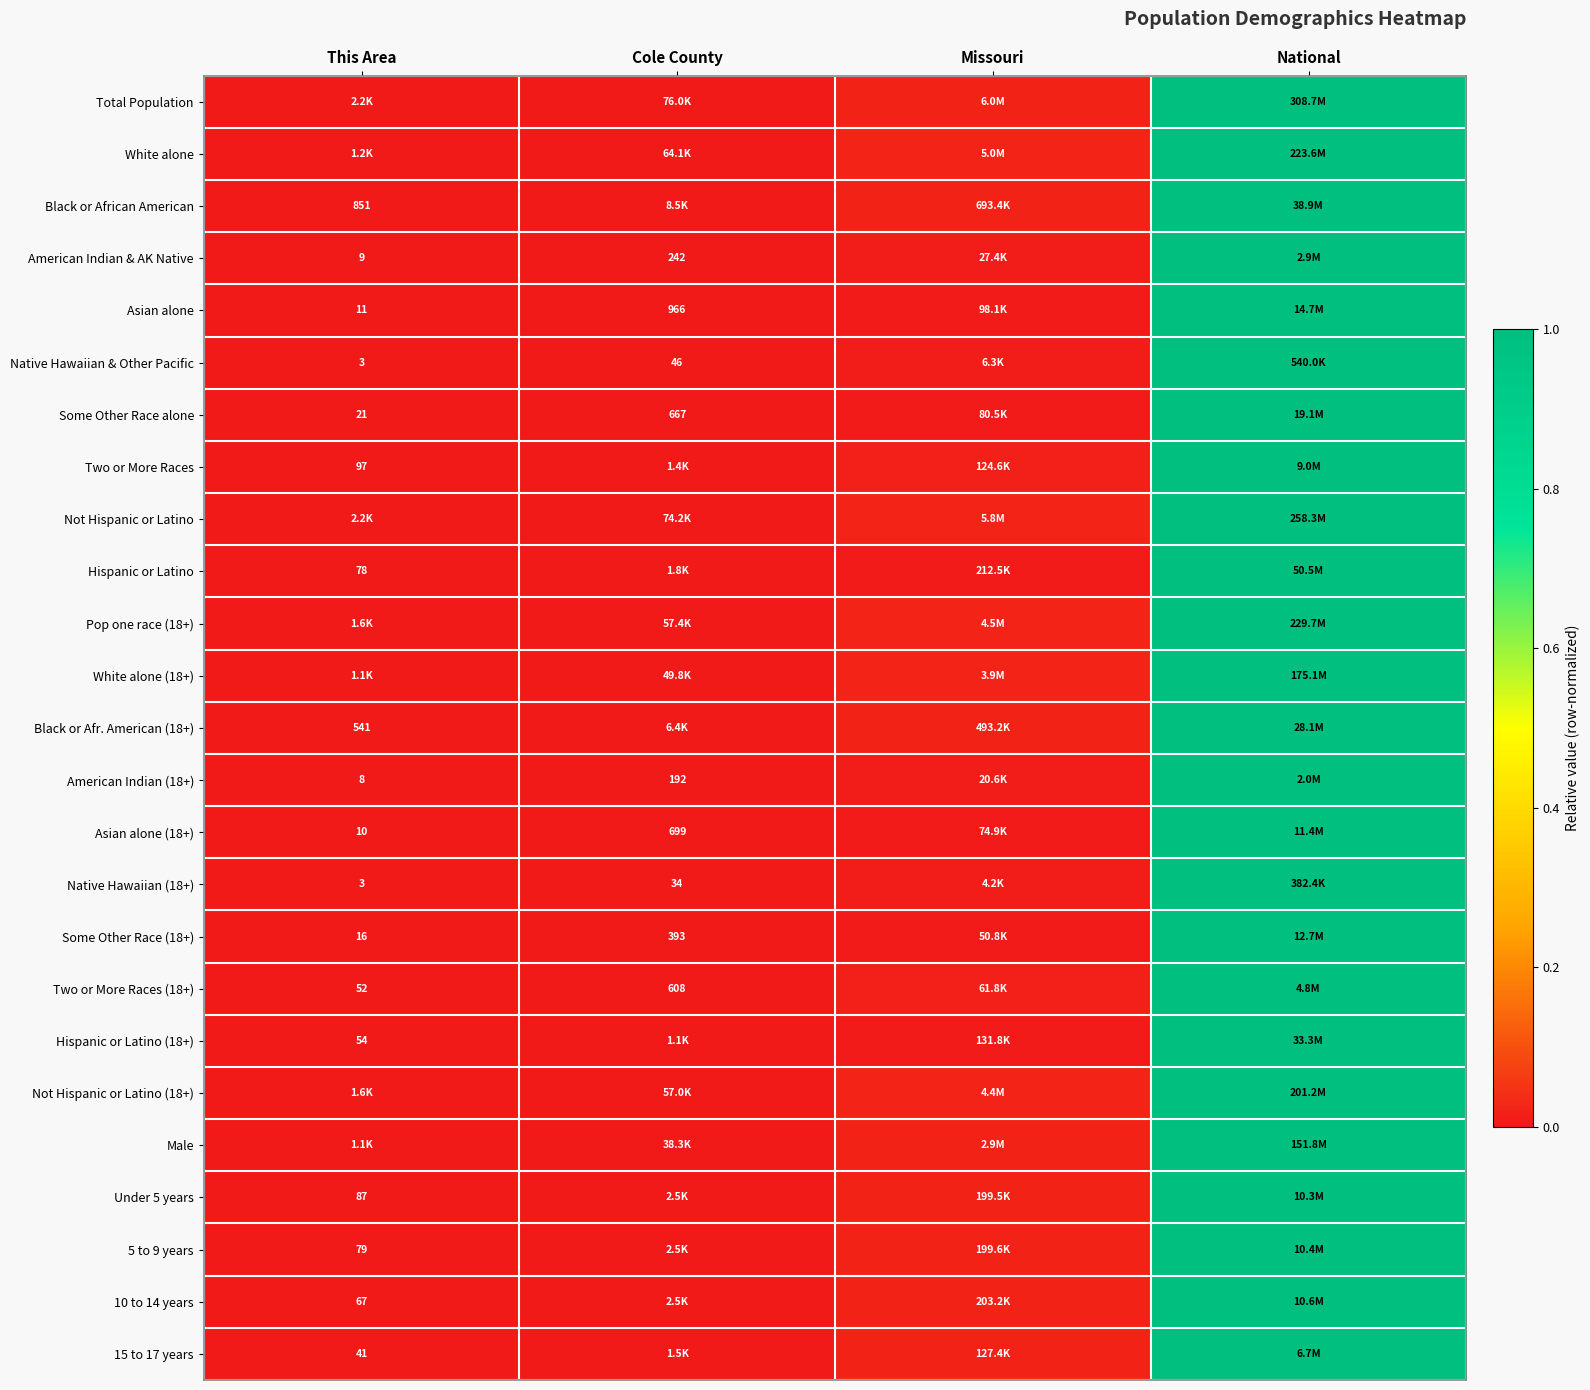

Which category has the highest value in the Some Other Race alone series?

National